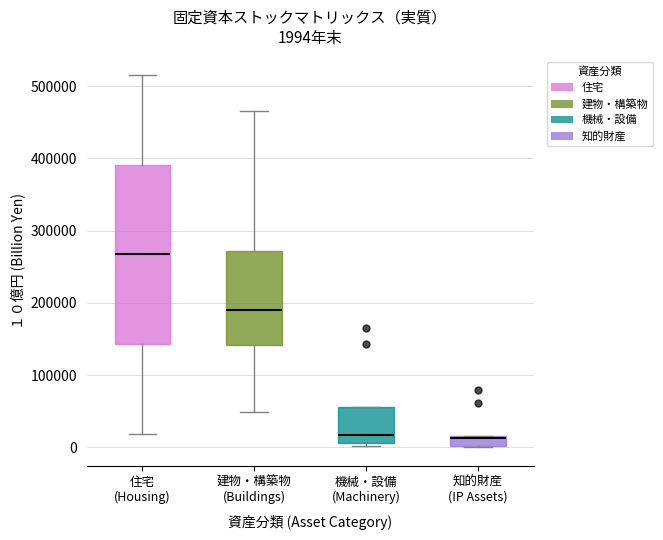

Which box is the tallest, from its lower edge to its upper edge?

住宅 (Housing)